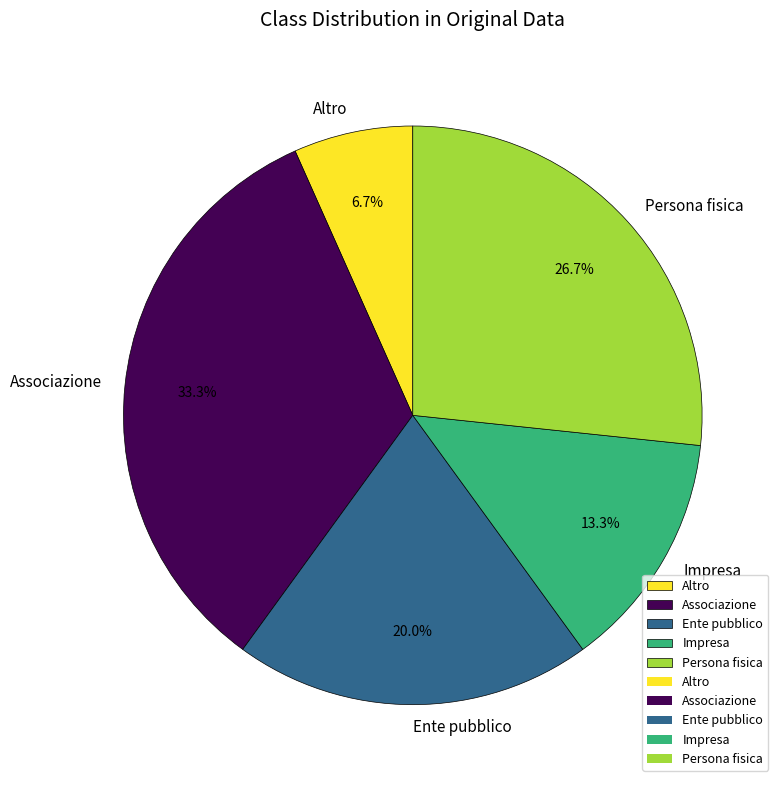

How many segments does this pie chart have?

5